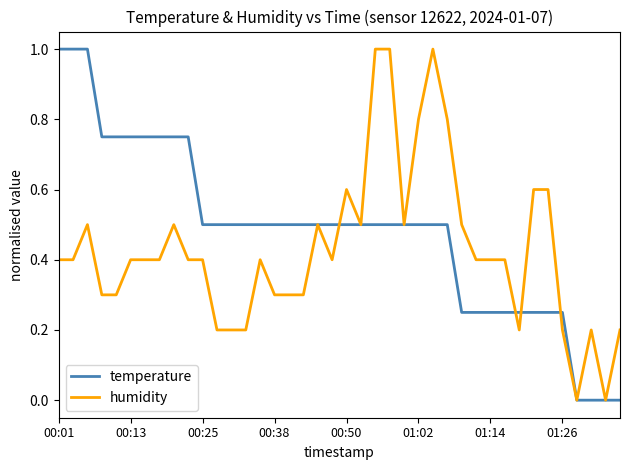

What is the highest value of the humidity series?

1.0